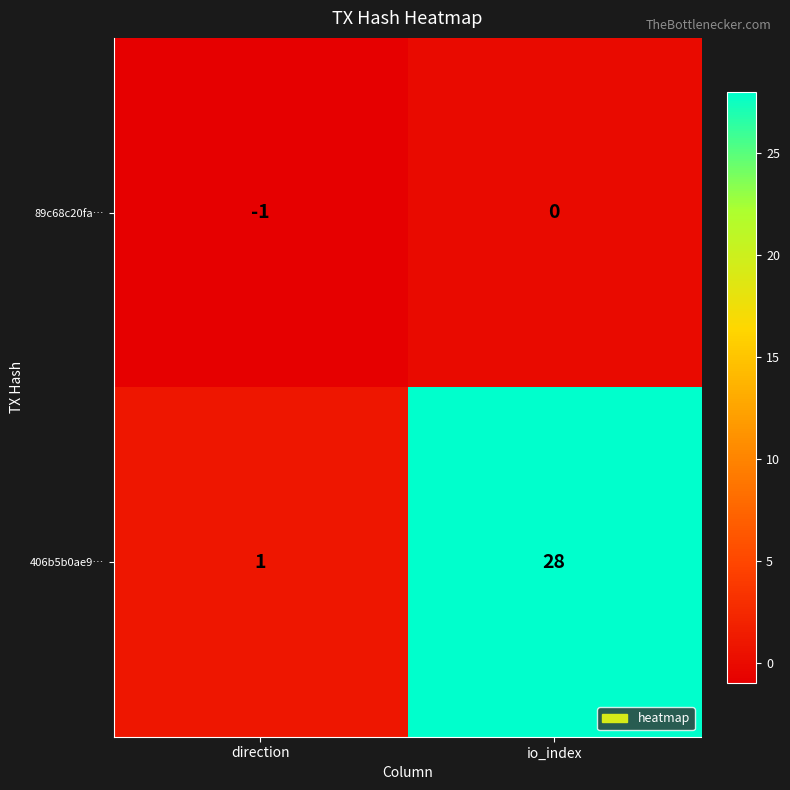

Is it true that 89c68c20fa… equals 0 at io_index?

True